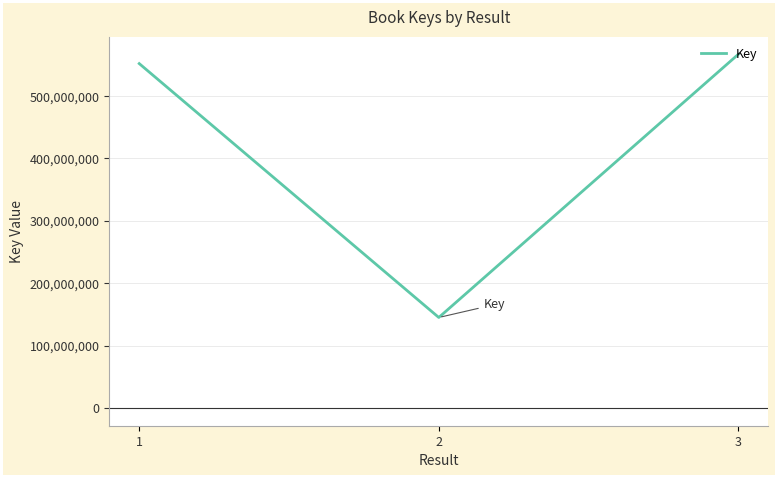

How many distinct data groups are displayed?

1